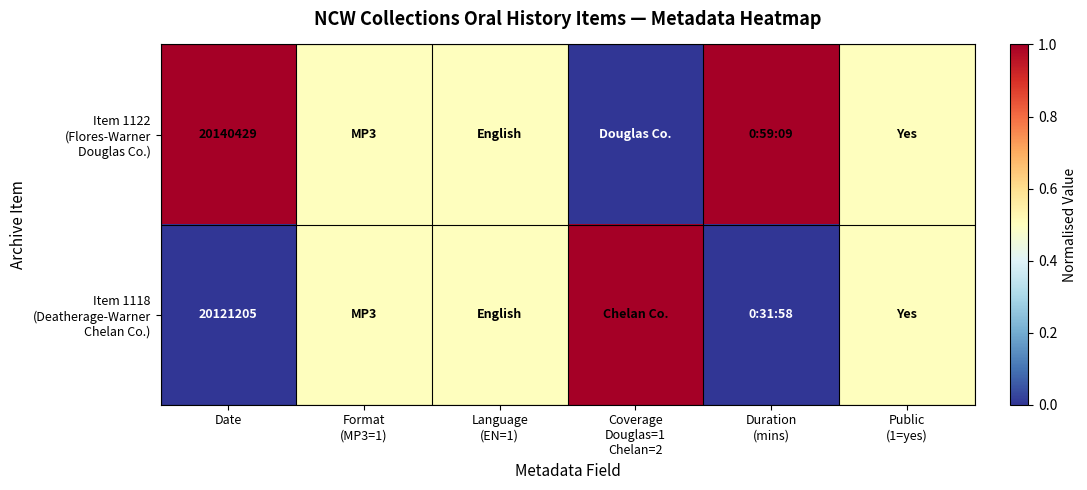

What is the difference between the highest and lowest values at Date?

19224.0